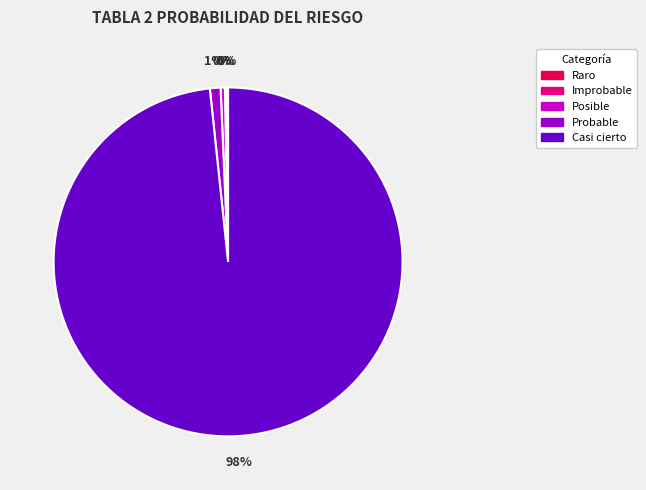

To the nearest percent, what is the average slice percentage?

20%